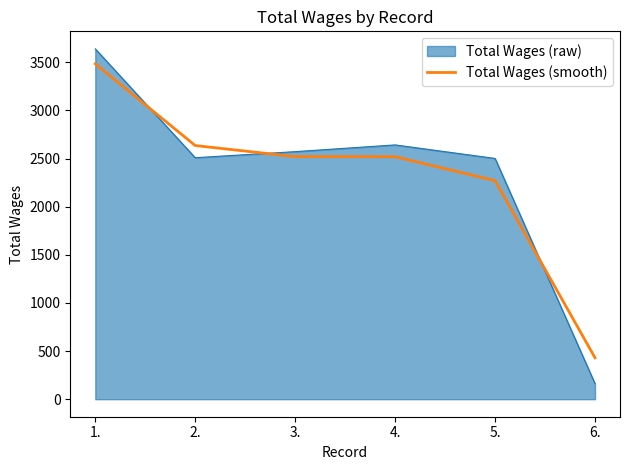

Which series ends up on top after the final intersection of Total Wages (smooth) and Total Wages (raw)?

Total Wages (smooth)